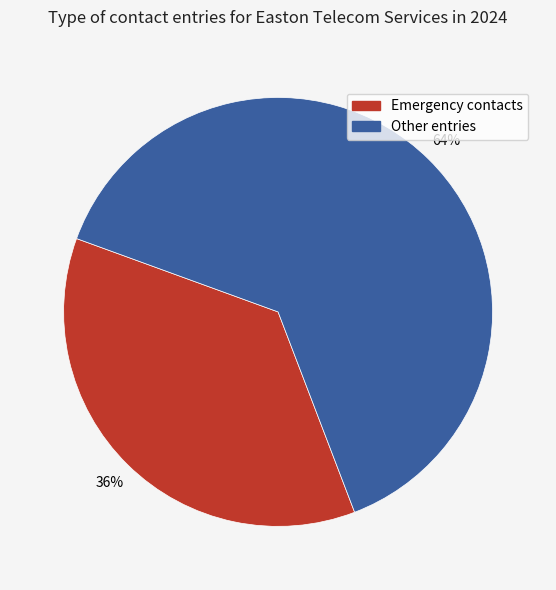

Does any single category account for the majority?

Yes